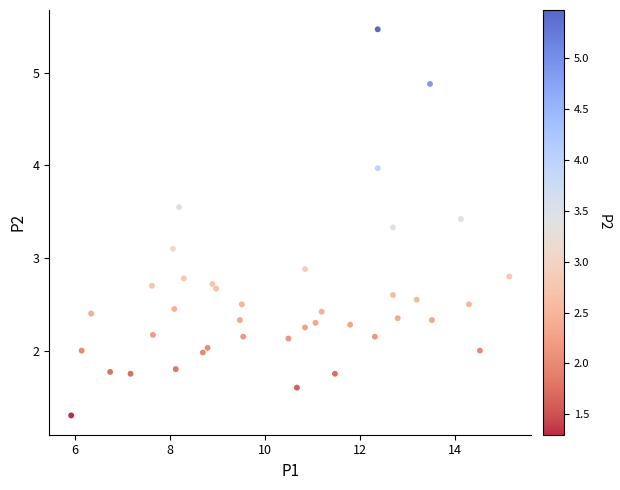

What is the range of X values (max minus min)?

9.2